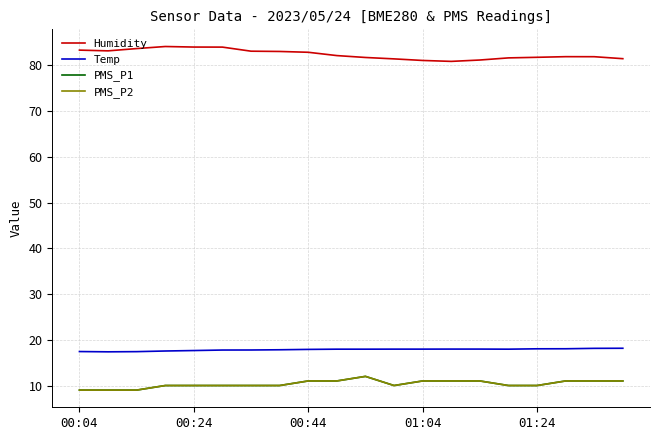

Which series has the largest total across all categories?

Humidity